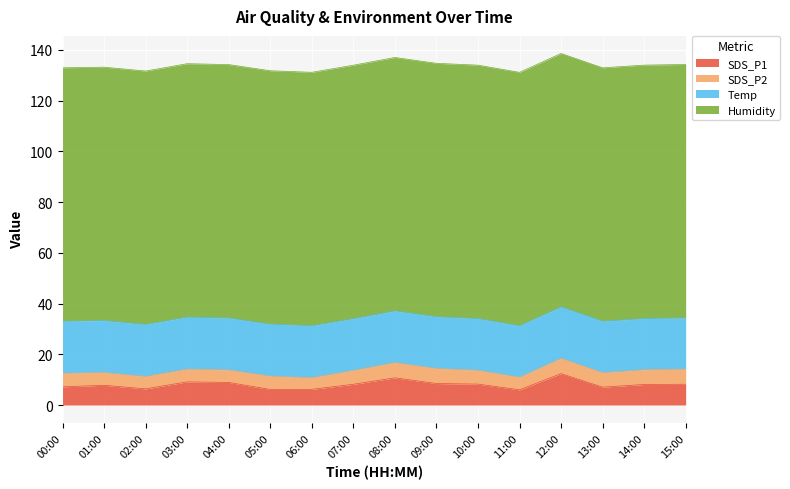

What is the value of the SDS_P1 point at the 11th from the left?

8.2